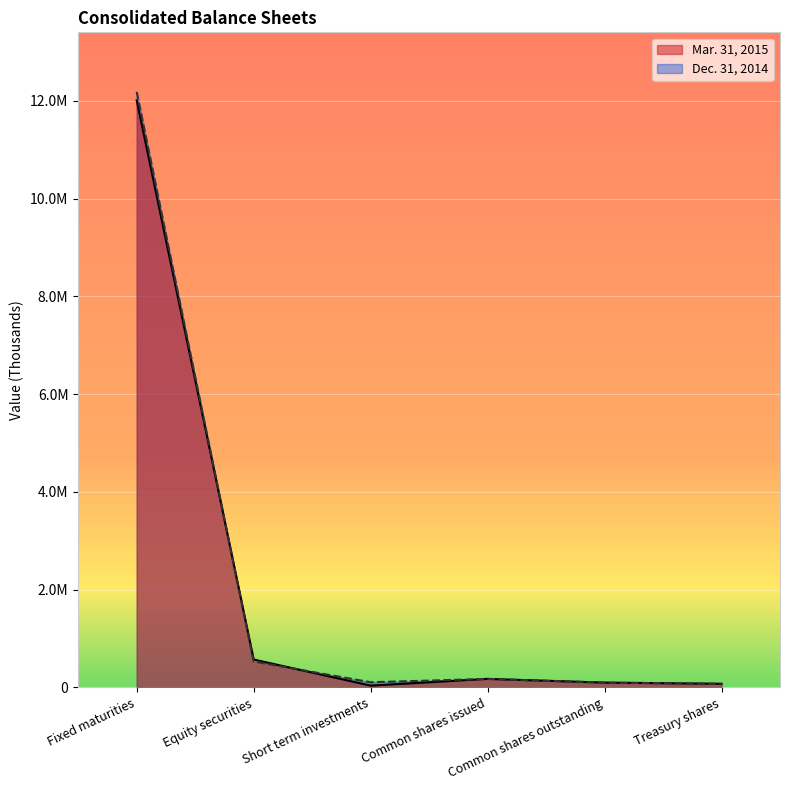

After their last crossing, which series has the higher values: Mar. 31, 2015 or Dec. 31, 2014?

Dec. 31, 2014